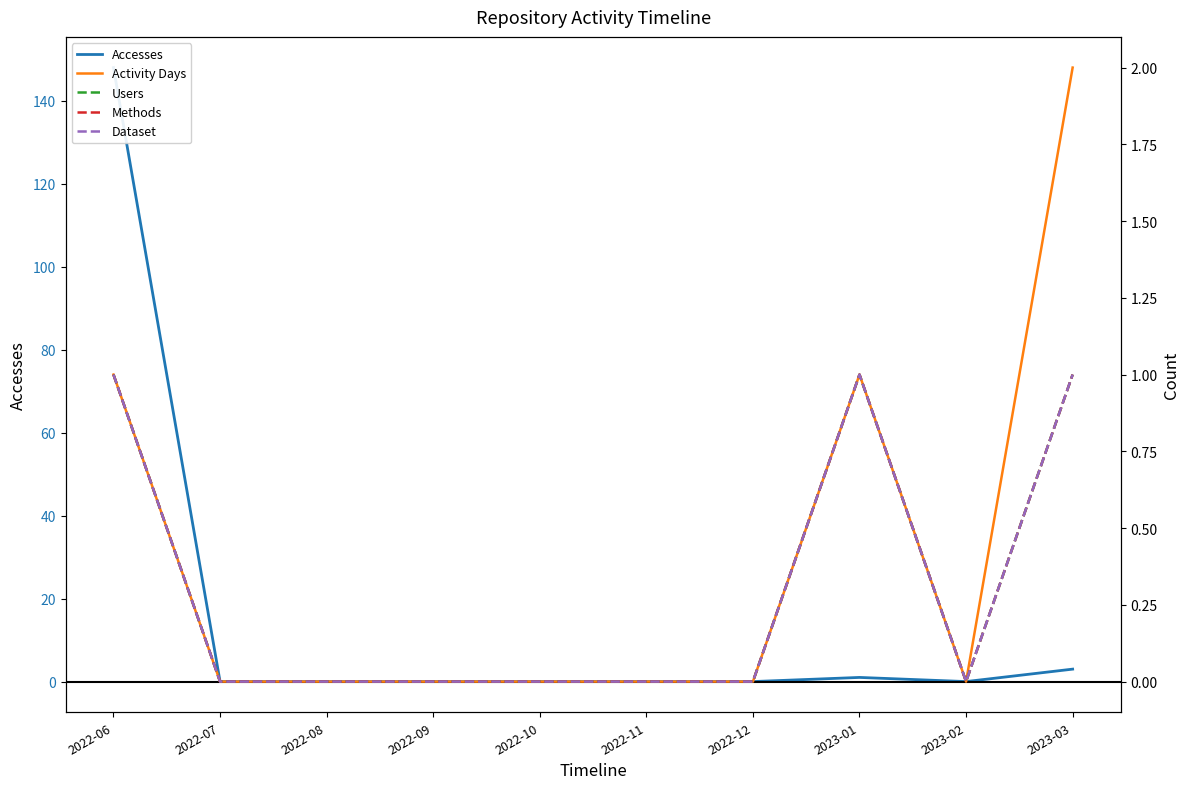

Where is the first local minimum for Activity Days?

2023-02